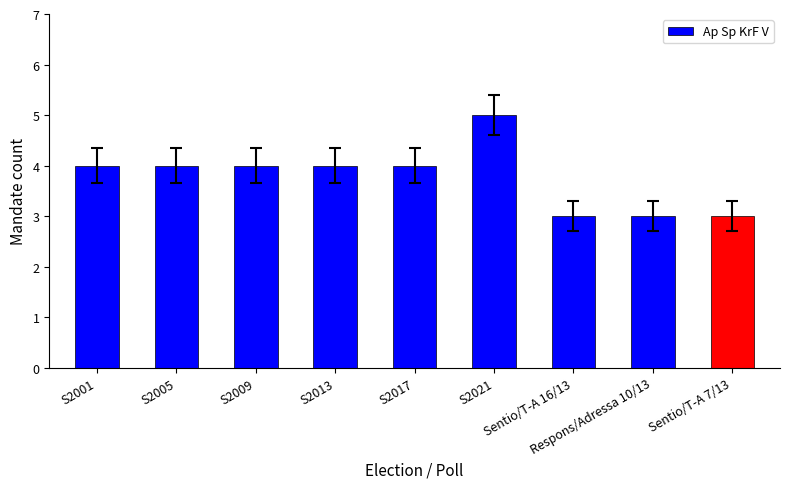

Reading left to right, what are all the values shown in this chart?

S2001=4	S2005=4	S2009=4	S2013=4	S2017=4	S2021=5	Sentio/T-A 16/13=3	Respons/Adressa 10/13=3	Sentio/T-A 7/13=3